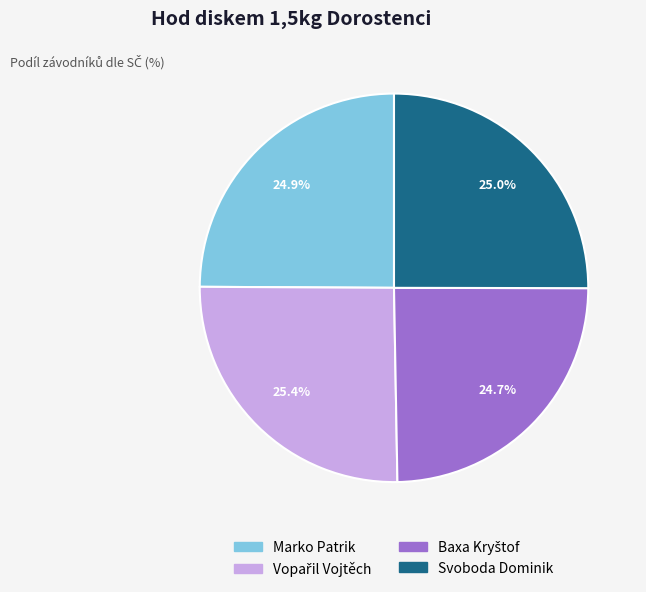

What portion of the pie excludes Svoboda Dominik?

75.0%